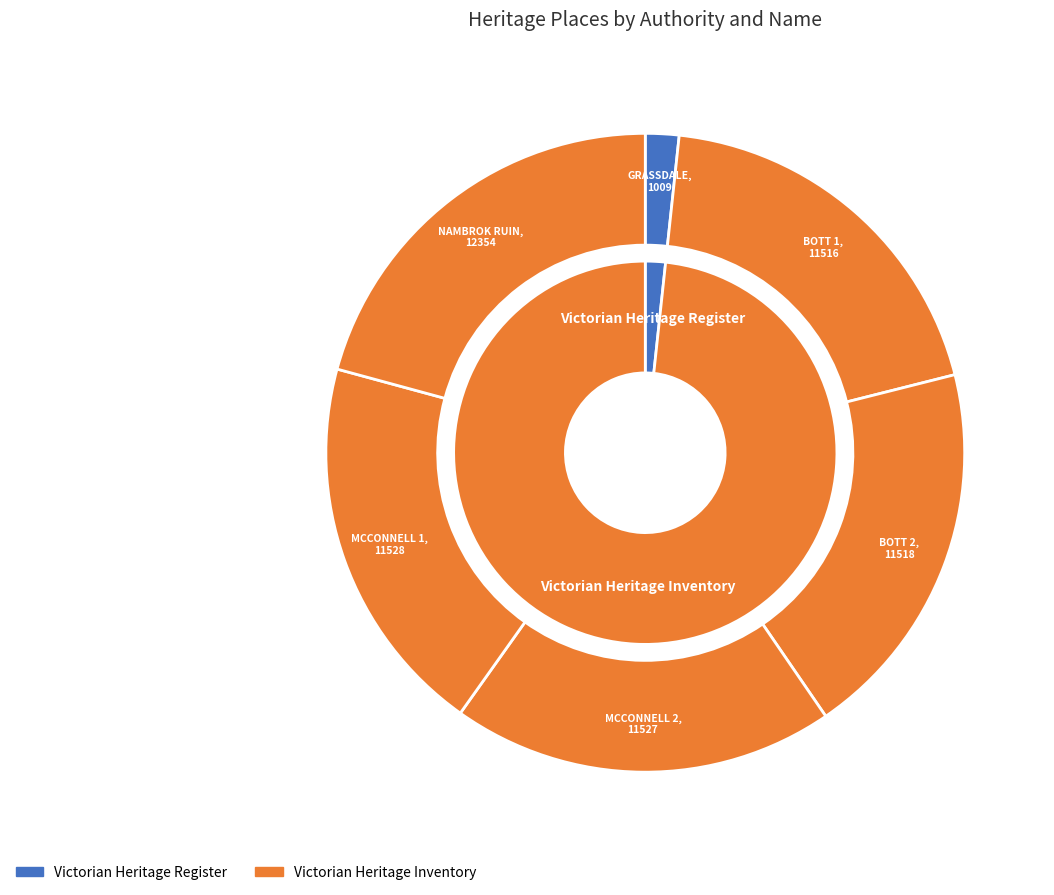

The MCCONNELL 2 slice represents 34% of the pie. True or false?

False